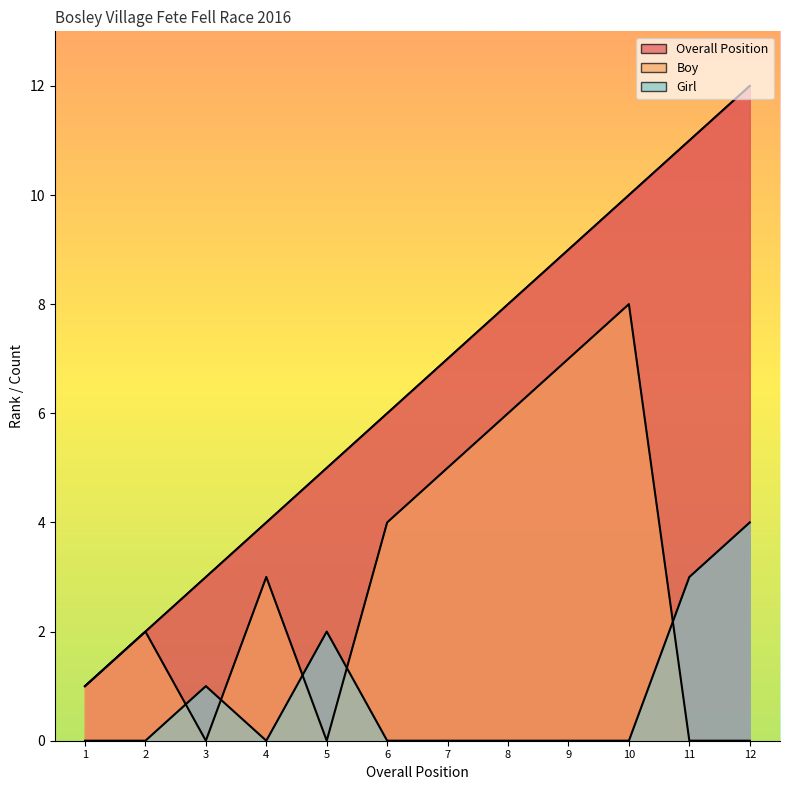

True or false: Overall Position has more than 2 interior local peaks.

False